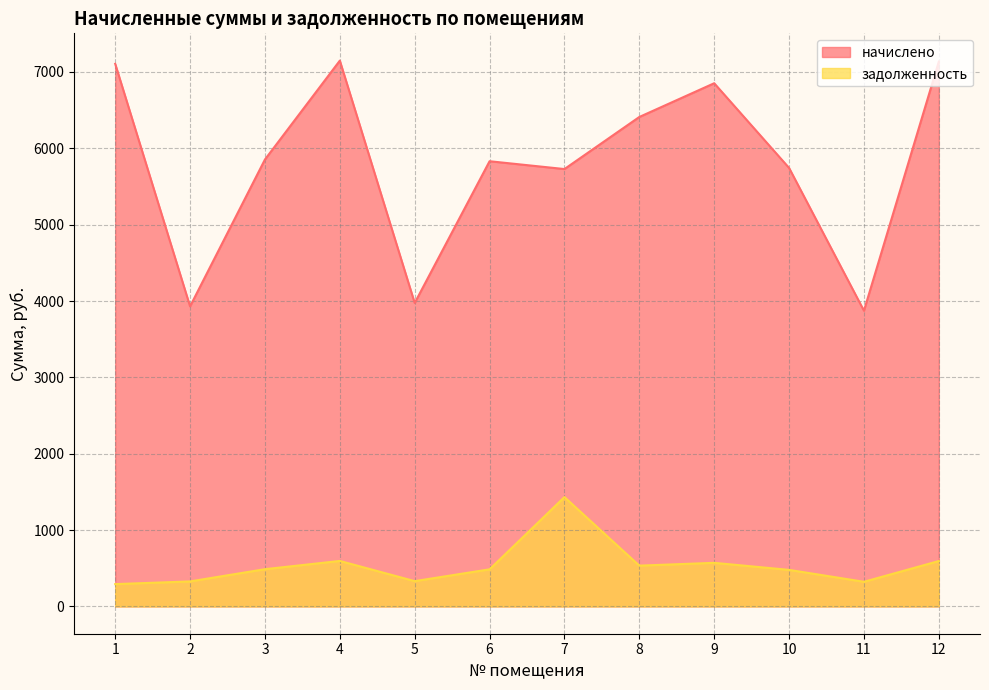

Reading left to right, list all the values displayed in this chart.

начислено: 7106.2	3930.0	5853.5	7148.3	3974.4	5830.7	5728.2	6410.3	6852.1	5743.0	3873.0	7135.7
задолженность: 292.3	327.5	487.8	595.7	331.2	485.9	1432.0	534.2	571.0	478.6	322.8	594.6